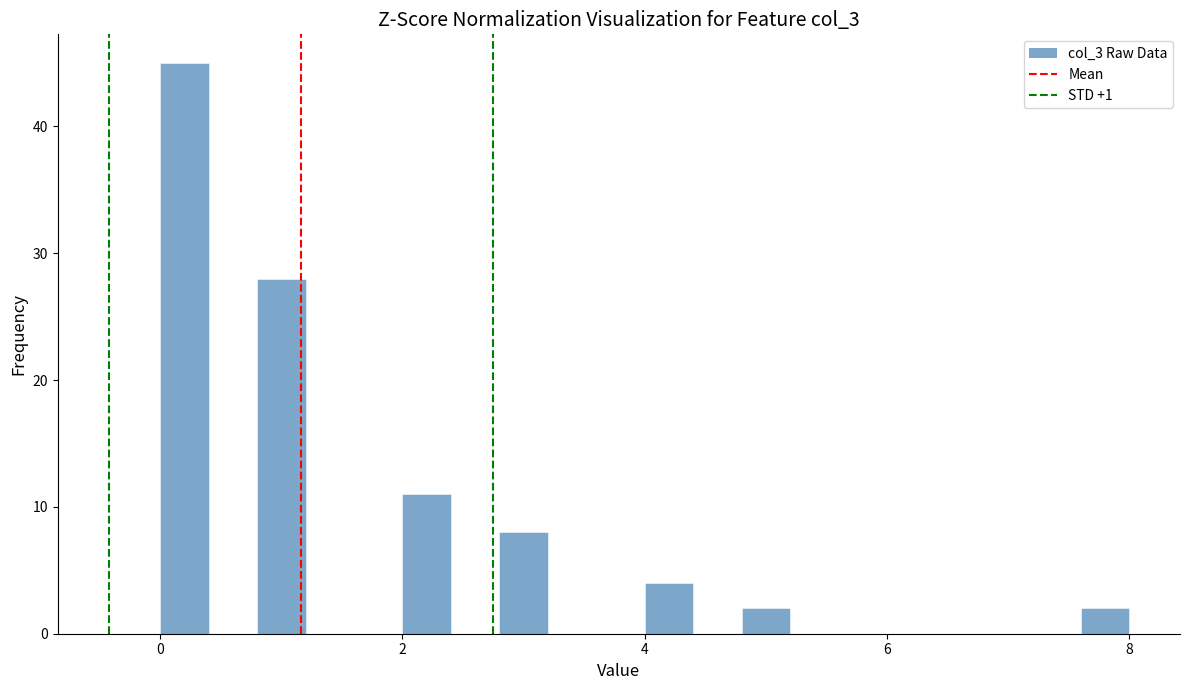

Read against the x-axis, roughly where is the centre of the tallest bar?

0.2